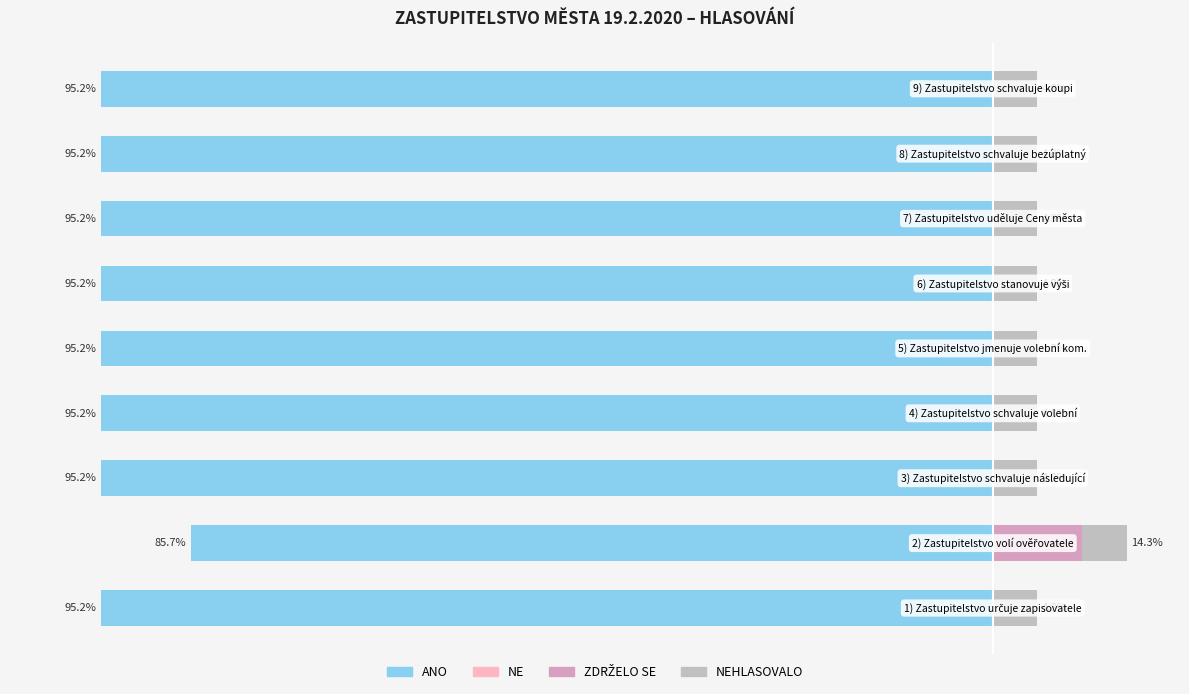

Which series has the widest spread of values?

ZDRŽELO SE